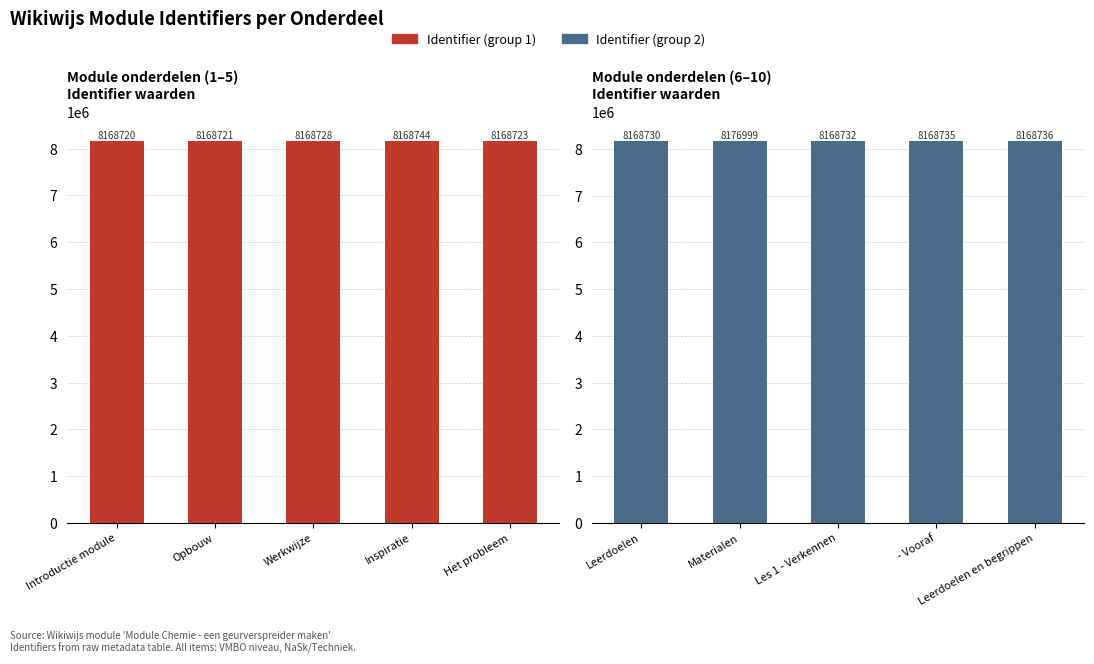

How many data points in Identifier (group 2) are less than 8168735?

2